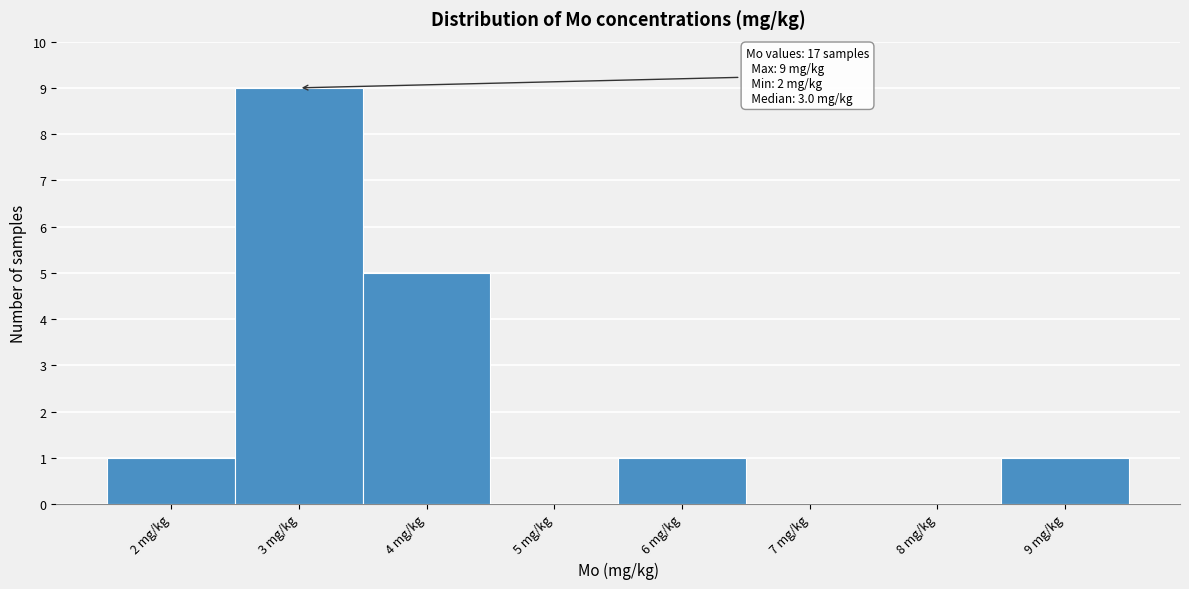

Over which range of the x-axis is the bar tallest?

2.5 to 3.5